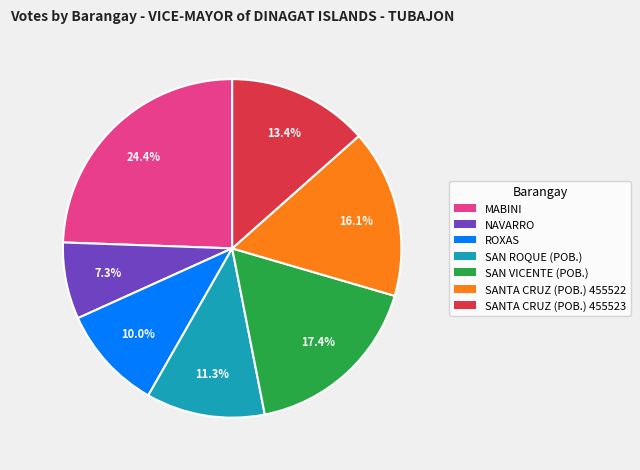

Is it true that SANTA CRUZ (POB.) 455522 is 16% of the pie?

True